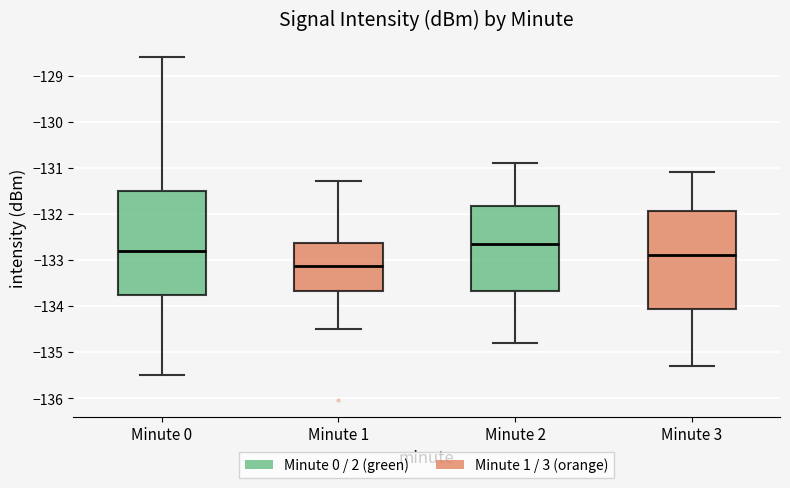

Where is the lower edge of the box for Minute 0 on the y-axis? The values are not printed on the chart, so give them approximately, as read against the axis.

-133.8